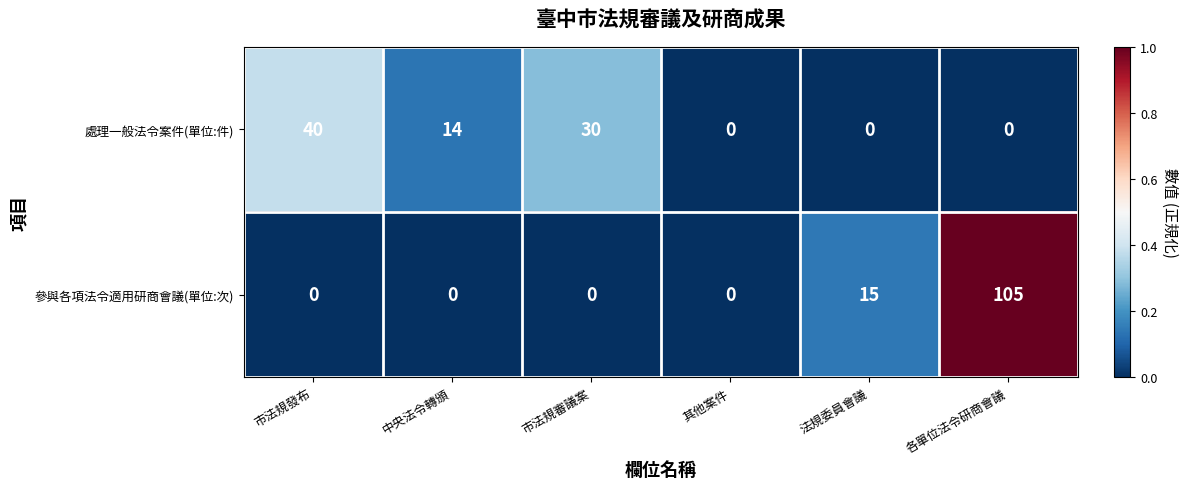

Reading left to right, what are all the values shown in this chart?

處理一般法令案件(單位:件): 市法規發布=40	中央法令轉頒=14	市法規審議案=30	其他案件=0	法規委員會議=0	各單位法令研商會議=0
參與各項法令適用研商會議(單位:次): 市法規發布=0	中央法令轉頒=0	市法規審議案=0	其他案件=0	法規委員會議=15	各單位法令研商會議=105